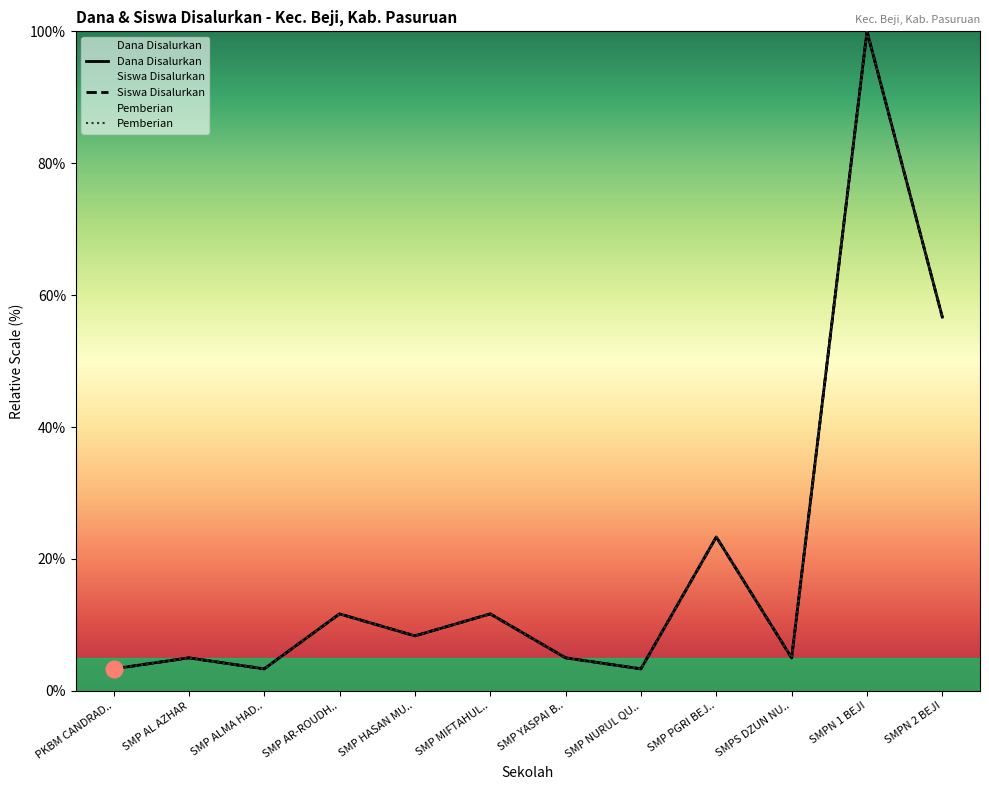

How many categories are shown in the chart?

12